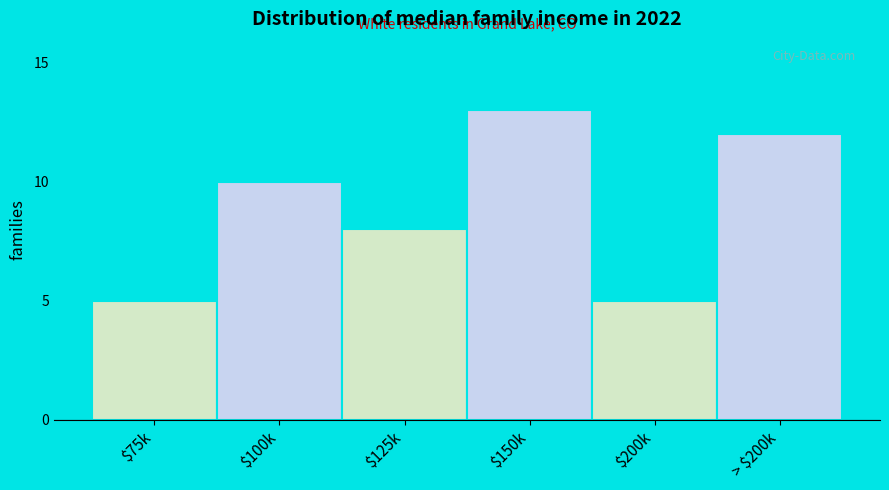

Reading right to left, what are all the values shown in this chart?

12	5	13	8	10	5